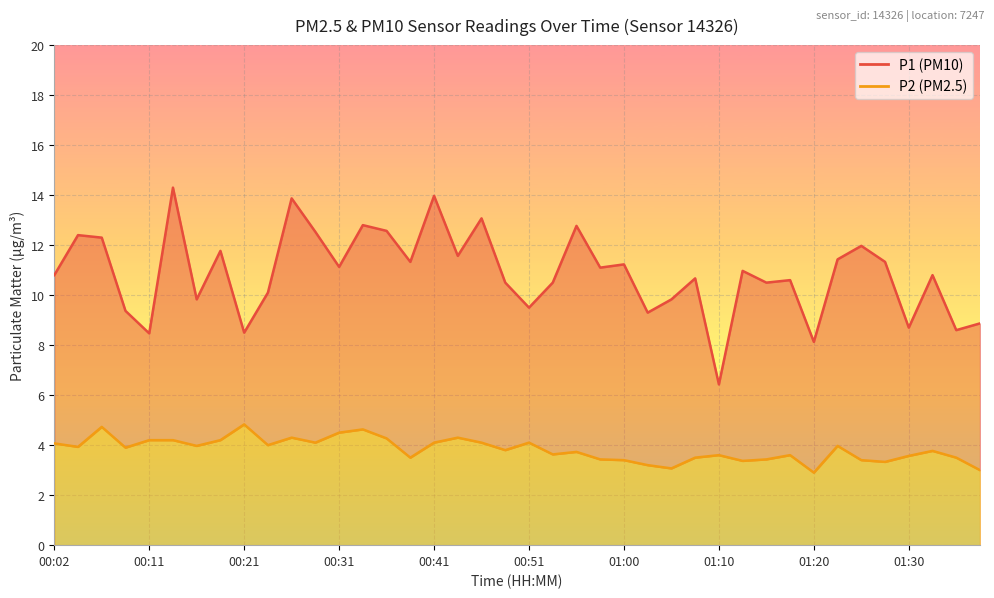

At which category does the chart reach its peak across all series?

00:14